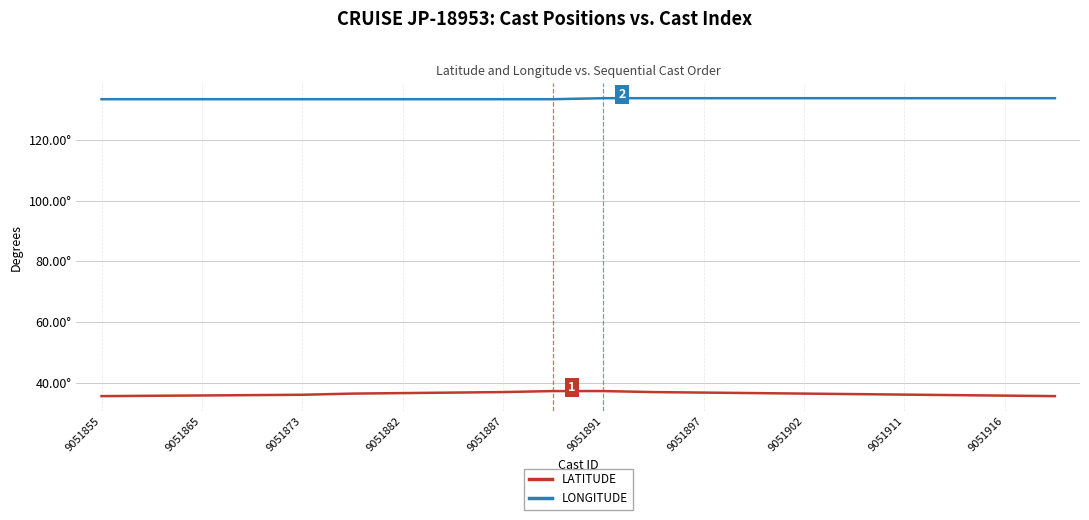

True or false: LATITUDE and LONGITUDE cross at least once.

False